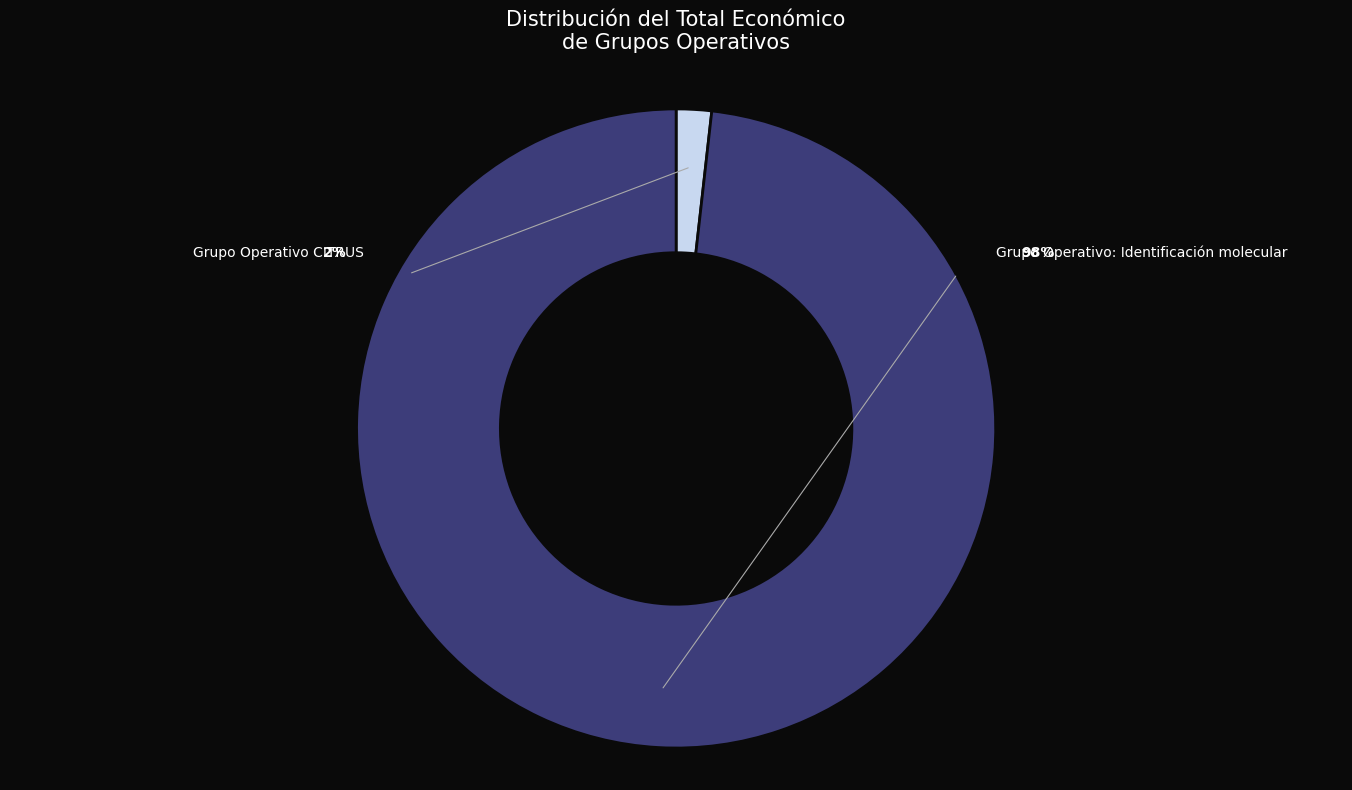

Count the number of slices in the pie.

2